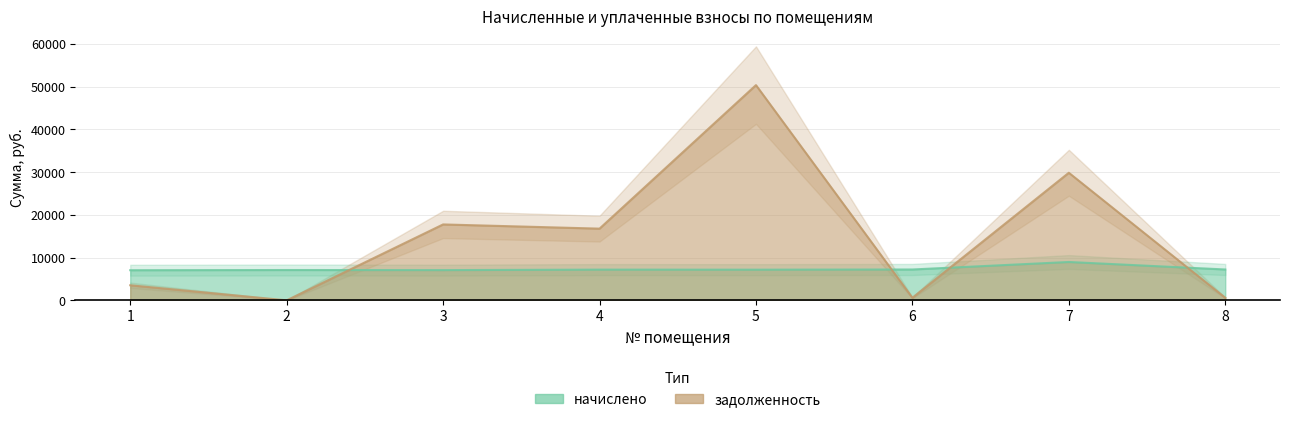

What are all the series names shown in the legend?

начислено, задолженность